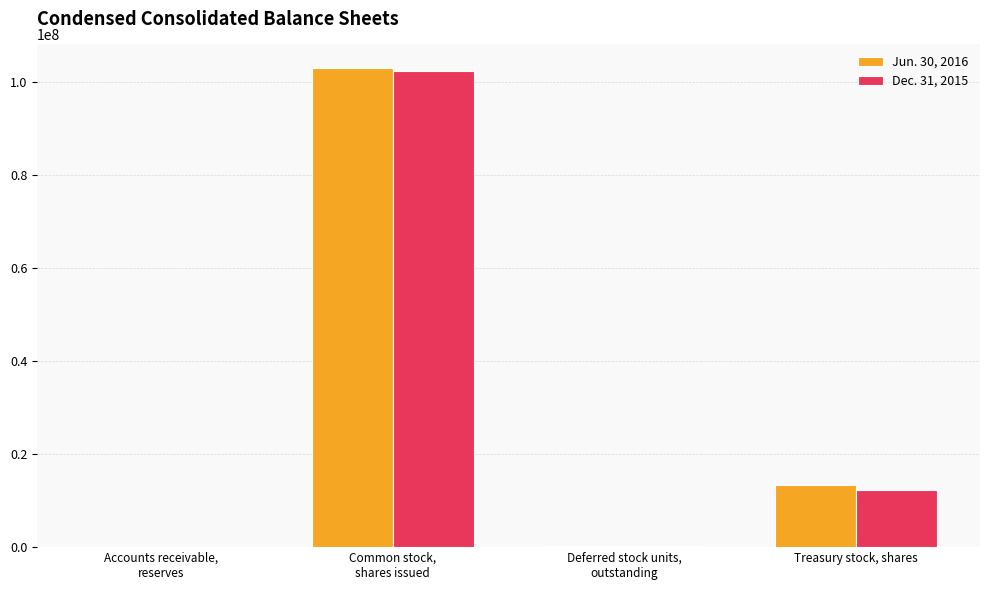

What is the greatest value displayed?

102831000